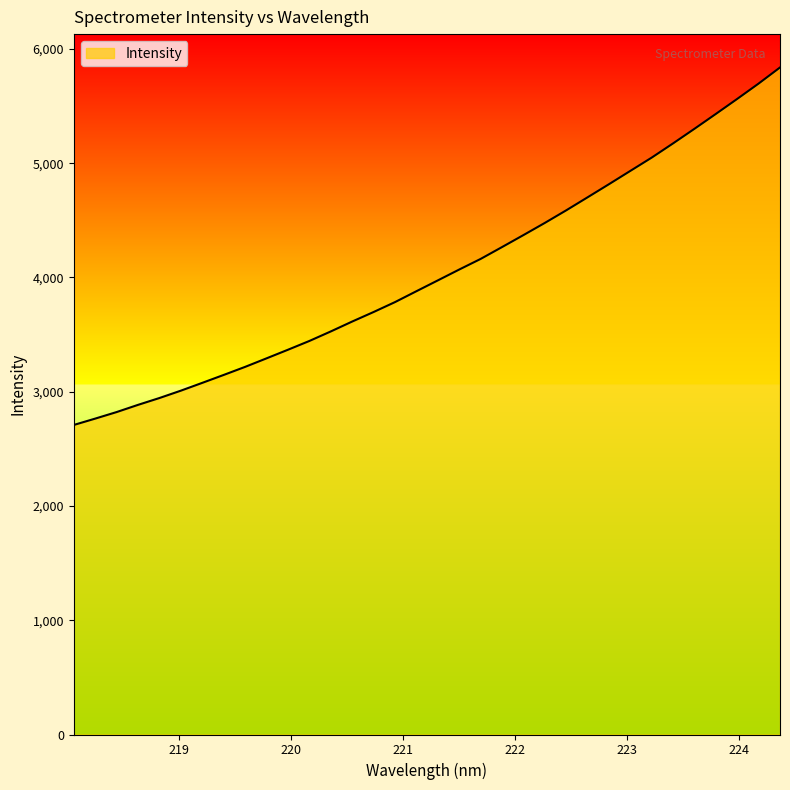

What is the difference between the maximum and minimum values?

3128.5